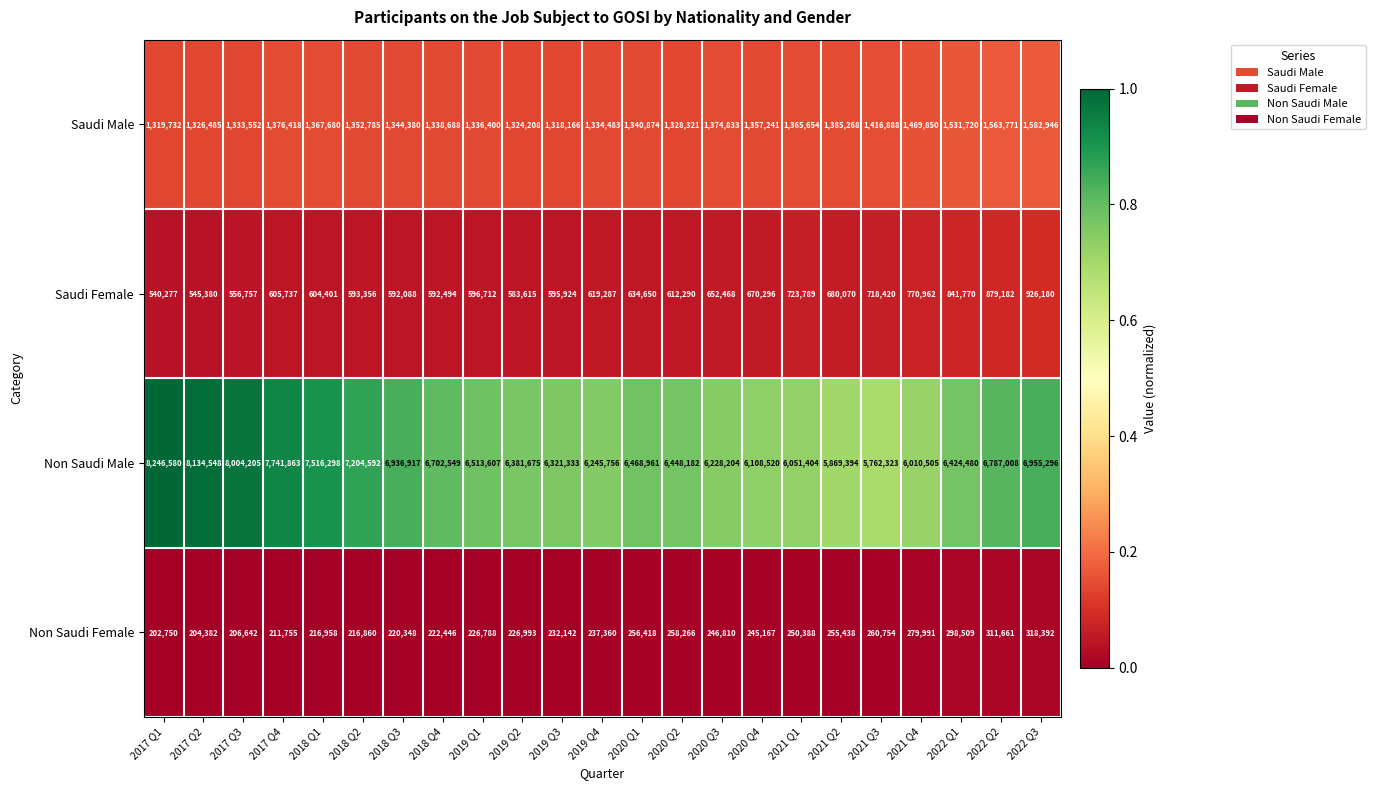

The Saudi Female series shows 276789 at 2017 Q3. True or false?

False